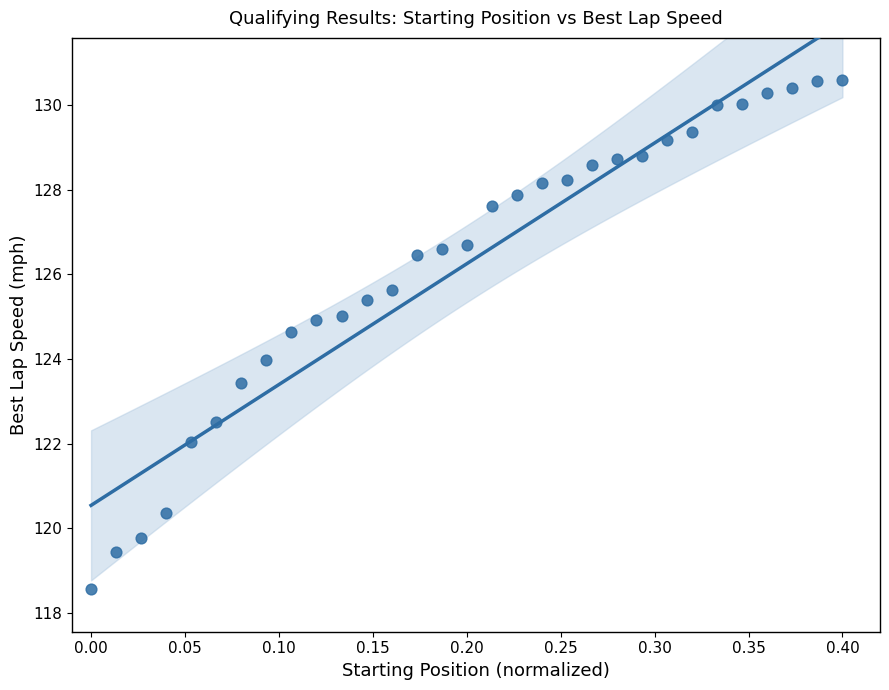

What is the range of Y values (max minus min)?

12.0